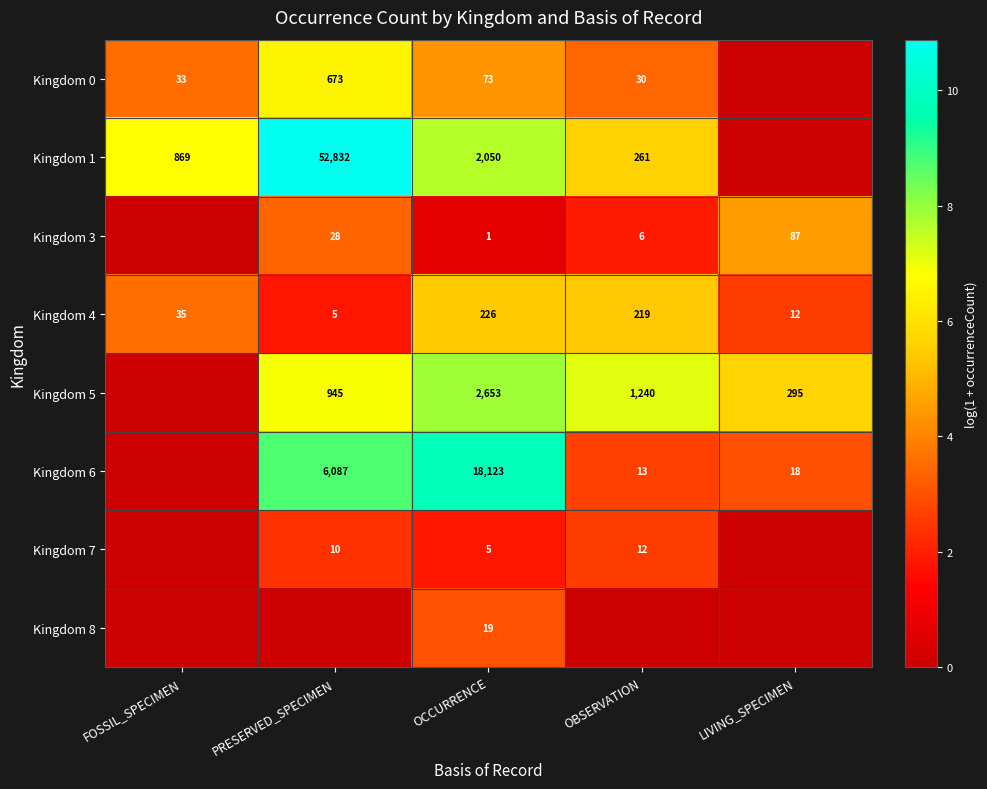

Is the value of Kingdom 7 at PRESERVED_SPECIMEN greater than the value of Kingdom 4 at OBSERVATION?

No